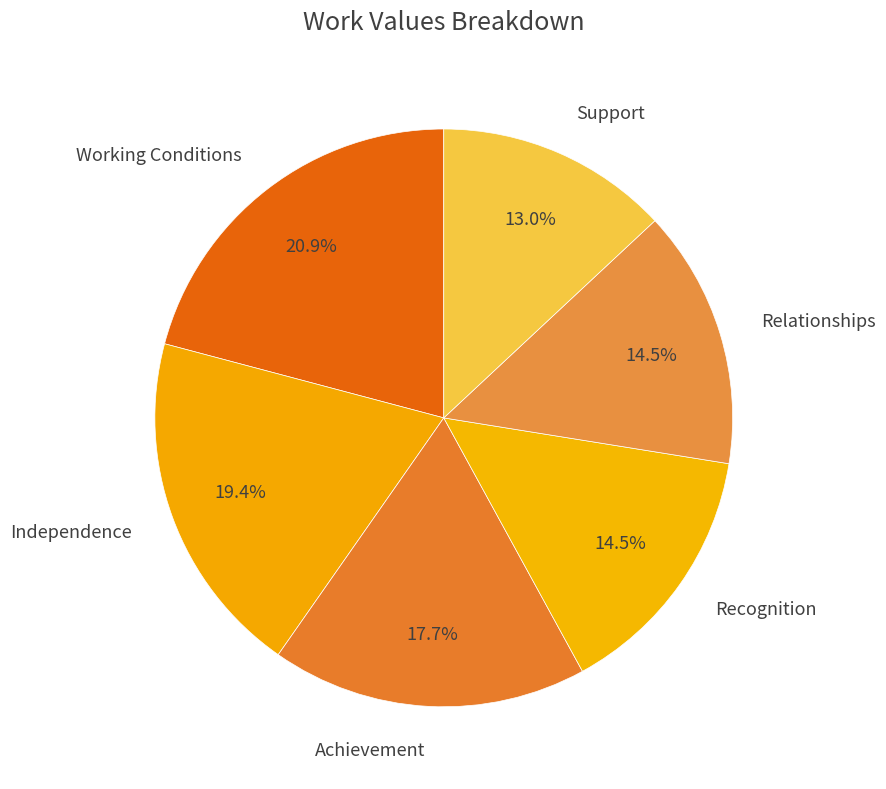

To the nearest percent, what is the difference between the Recognition and Independence slice percentages?

5%